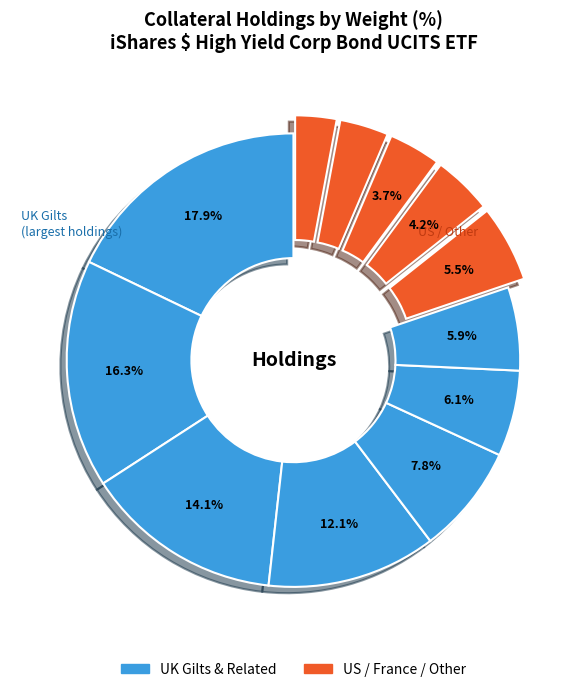

To the nearest percent, what is the average slice percentage?

8%